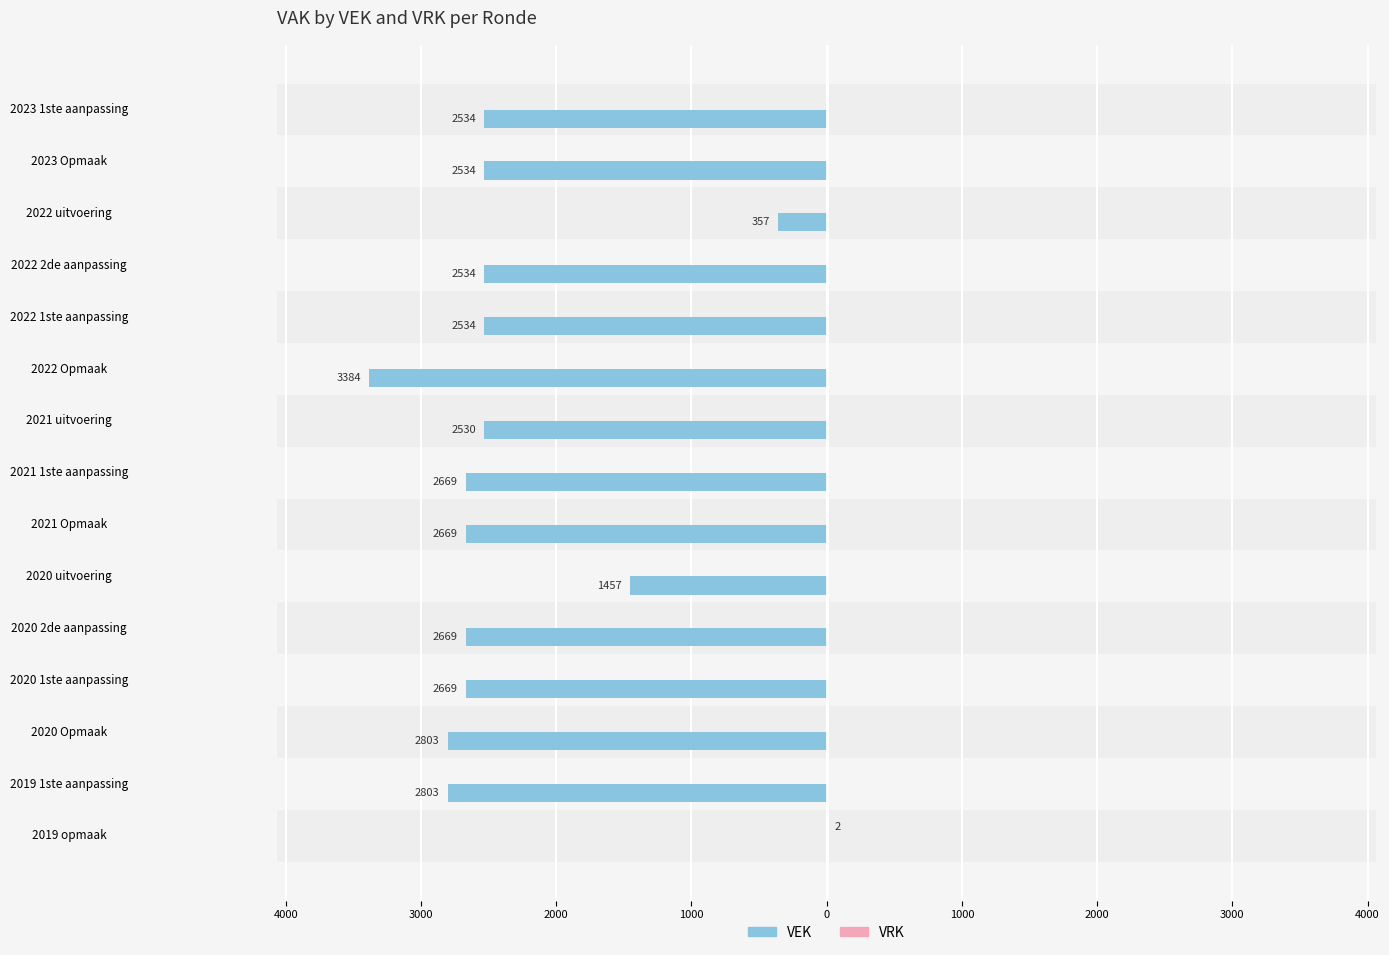

What is the average value of the VEK series?

-2276